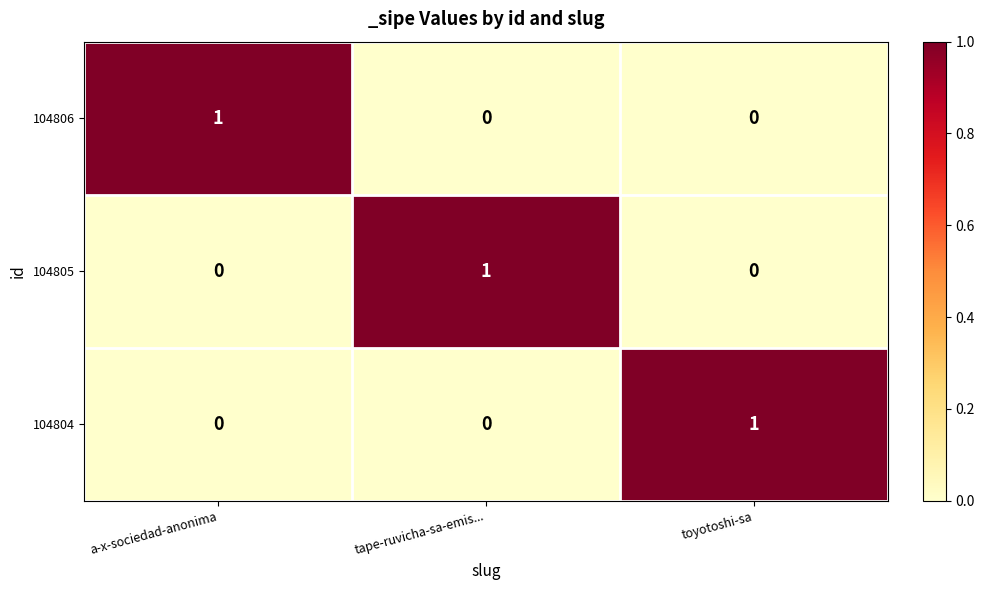

At how many categories does at least one series exceed 0?

3